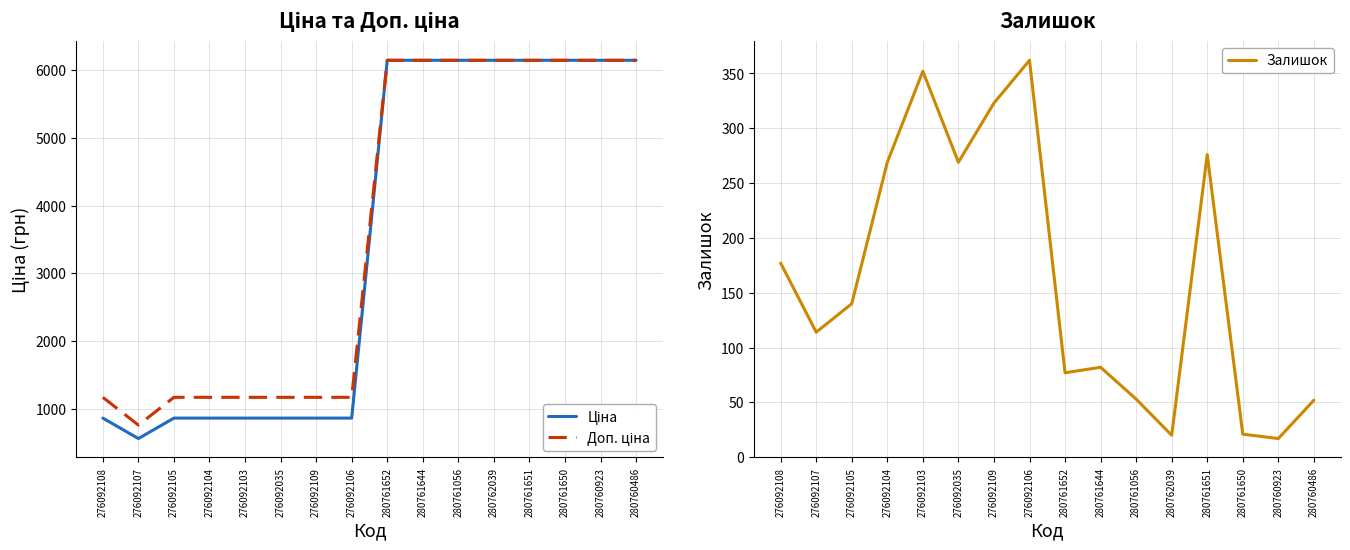

Which series has the widest spread of values?

Ціна